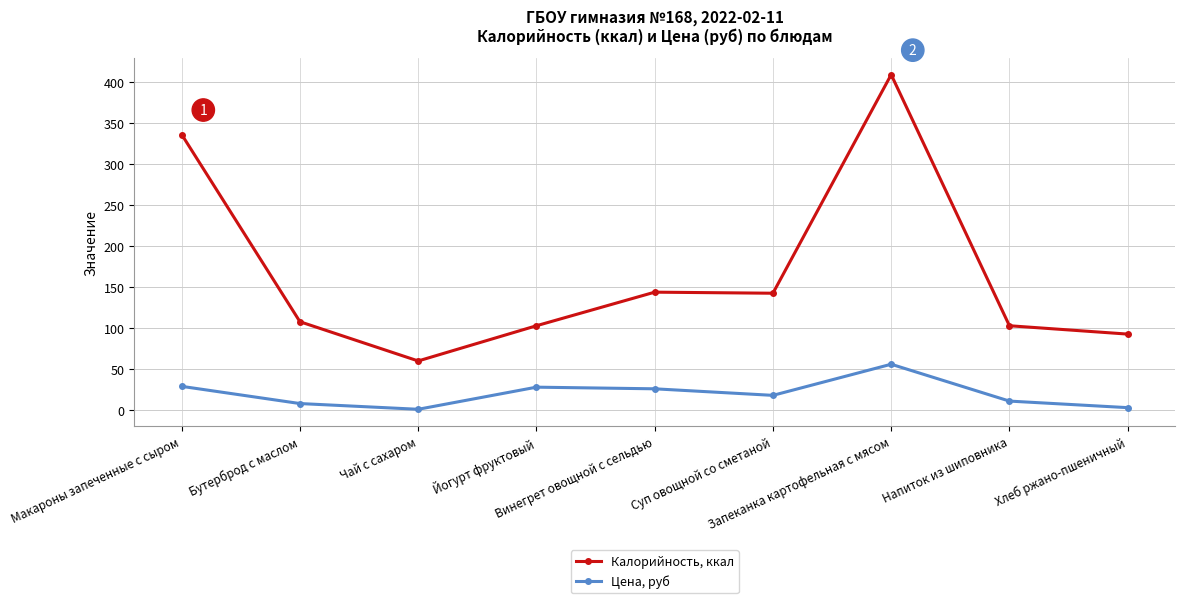

What are all the series names shown in the legend?

Калорийность, ккал, Цена, руб